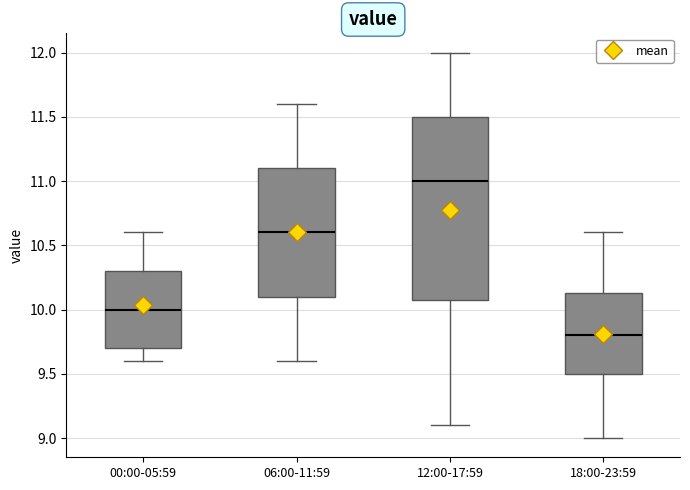

Which box is the tallest, from its lower edge to its upper edge?

12:00-17:59